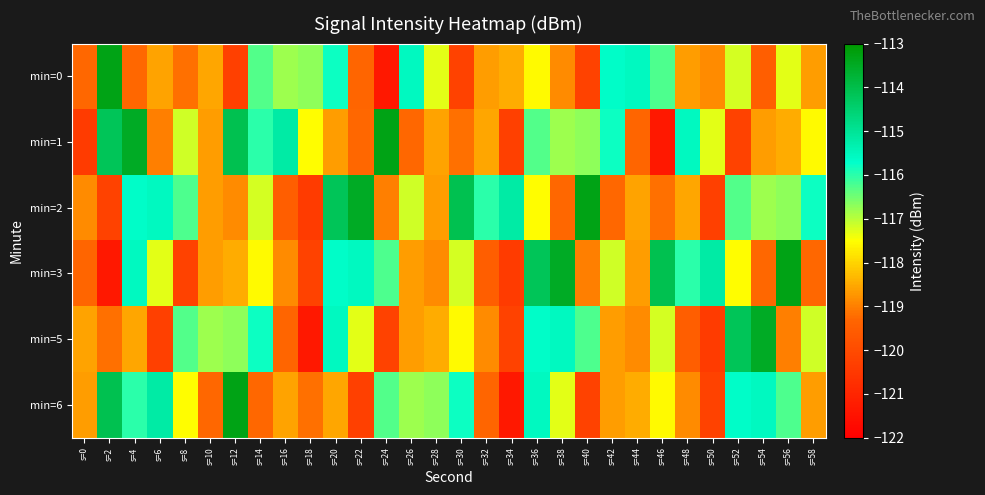

Reading left to right, what are all the values shown in this chart?

min=0: s=0=-119.3	s=2=-113.3	s=4=-119.3	s=6=-118.6	s=8=-119.2	s=10=-118.5	s=12=-120.3	s=14=-116.3	s=16=-116.8	s=18=-116.7	s=20=-115.8	s=22=-119.3	s=24=-121.3	s=26=-115.5	s=28=-117.3	s=30=-120.2	s=32=-118.7	s=34=-118.5	s=36=-117.6	s=38=-118.9	s=40=-120.2	s=42=-115.7	s=44=-115.5	s=46=-116.3	s=48=-118.6	s=50=-118.9	s=52=-117.2	s=54=-119.5	s=56=-117.3	s=58=-118.7
min=1: s=0=-120.4	s=2=-114.2	s=4=-113.5	s=6=-119.0	s=8=-117.2	s=10=-118.6	s=12=-114.1	s=14=-116.0	s=16=-115.2	s=18=-117.5	s=20=-118.6	s=22=-119.3	s=24=-113.3	s=26=-119.3	s=28=-118.6	s=30=-119.2	s=32=-118.5	s=34=-120.3	s=36=-116.3	s=38=-116.8	s=40=-116.7	s=42=-115.8	s=44=-119.3	s=46=-121.3	s=48=-115.5	s=50=-117.3	s=52=-120.2	s=54=-118.7	s=56=-118.5	s=58=-117.6
min=2: s=0=-118.9	s=2=-120.2	s=4=-115.7	s=6=-115.5	s=8=-116.3	s=10=-118.6	s=12=-118.9	s=14=-117.2	s=16=-119.5	s=18=-120.4	s=20=-114.2	s=22=-113.5	s=24=-119.0	s=26=-117.2	s=28=-118.6	s=30=-114.1	s=32=-116.0	s=34=-115.2	s=36=-117.5	s=38=-119.3	s=40=-113.3	s=42=-119.3	s=44=-118.6	s=46=-119.2	s=48=-118.5	s=50=-120.3	s=52=-116.3	s=54=-116.8	s=56=-116.7	s=58=-115.8
min=3: s=0=-119.3	s=2=-121.3	s=4=-115.5	s=6=-117.3	s=8=-120.2	s=10=-118.7	s=12=-118.5	s=14=-117.6	s=16=-118.9	s=18=-120.2	s=20=-115.7	s=22=-115.5	s=24=-116.3	s=26=-118.6	s=28=-118.9	s=30=-117.2	s=32=-119.5	s=34=-120.4	s=36=-114.2	s=38=-113.5	s=40=-119.0	s=42=-117.2	s=44=-118.6	s=46=-114.1	s=48=-116.0	s=50=-115.2	s=52=-117.5	s=54=-119.3	s=56=-113.3	s=58=-119.3
min=5: s=0=-118.6	s=2=-119.2	s=4=-118.5	s=6=-120.3	s=8=-116.3	s=10=-116.8	s=12=-116.7	s=14=-115.8	s=16=-119.3	s=18=-121.3	s=20=-115.5	s=22=-117.3	s=24=-120.2	s=26=-118.7	s=28=-118.5	s=30=-117.6	s=32=-118.9	s=34=-120.2	s=36=-115.7	s=38=-115.5	s=40=-116.3	s=42=-118.6	s=44=-118.9	s=46=-117.2	s=48=-119.5	s=50=-120.4	s=52=-114.2	s=54=-113.5	s=56=-119.0	s=58=-117.2
min=6: s=0=-118.6	s=2=-114.1	s=4=-116.0	s=6=-115.2	s=8=-117.5	s=10=-119.3	s=12=-113.3	s=14=-119.3	s=16=-118.6	s=18=-119.2	s=20=-118.5	s=22=-120.3	s=24=-116.3	s=26=-116.8	s=28=-116.7	s=30=-115.8	s=32=-119.3	s=34=-121.3	s=36=-115.5	s=38=-117.3	s=40=-120.2	s=42=-118.7	s=44=-118.5	s=46=-117.6	s=48=-118.9	s=50=-120.2	s=52=-115.7	s=54=-115.5	s=56=-116.3	s=58=-118.6